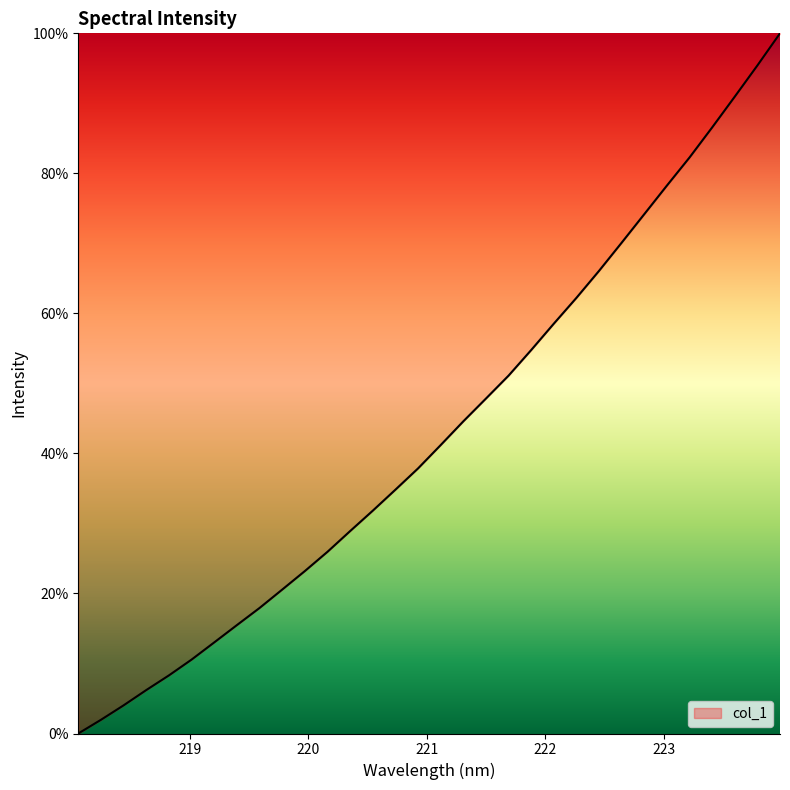

What is the sum of all values?

1384.7